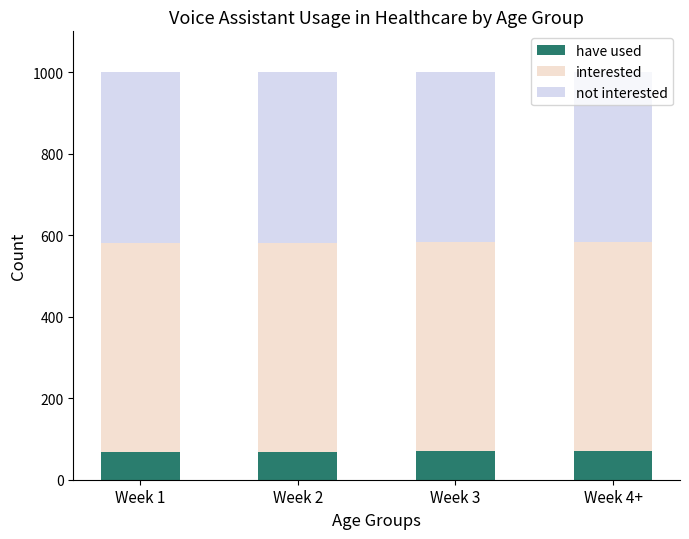

What is the minimum value for have used?

68